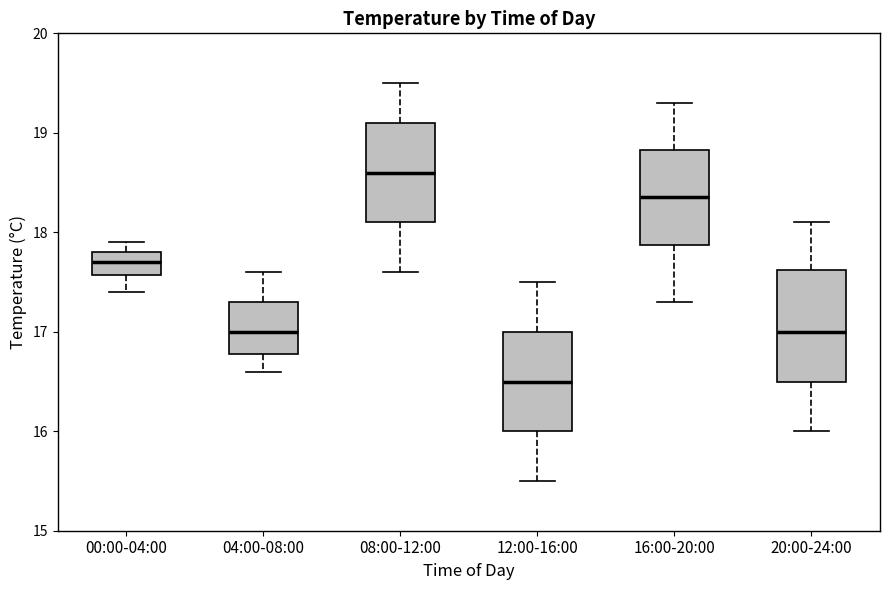

Where is the lower edge of the box for 00:00-04:00 on the y-axis? The values are not printed on the chart, so give them approximately, as read against the axis.

17.6